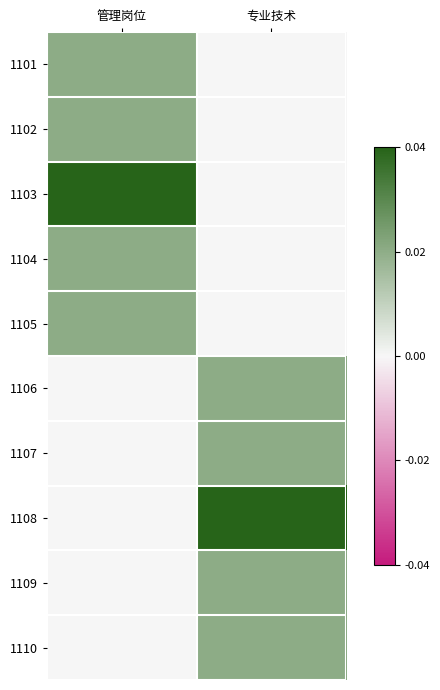

At which category is the sum across all series the highest?

管理岗位